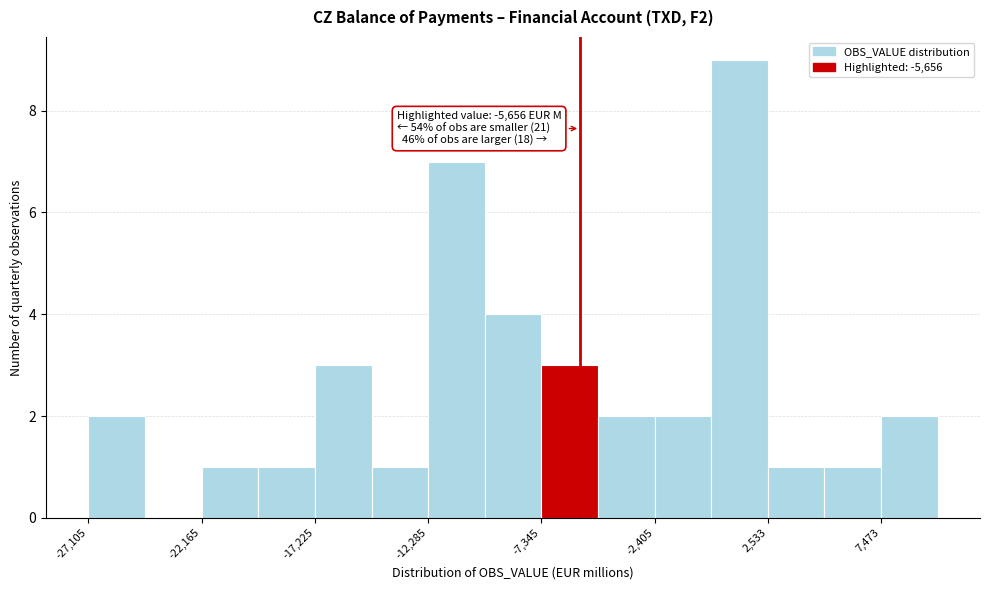

Over which range of the x-axis is the bar tallest?

0 to 2500